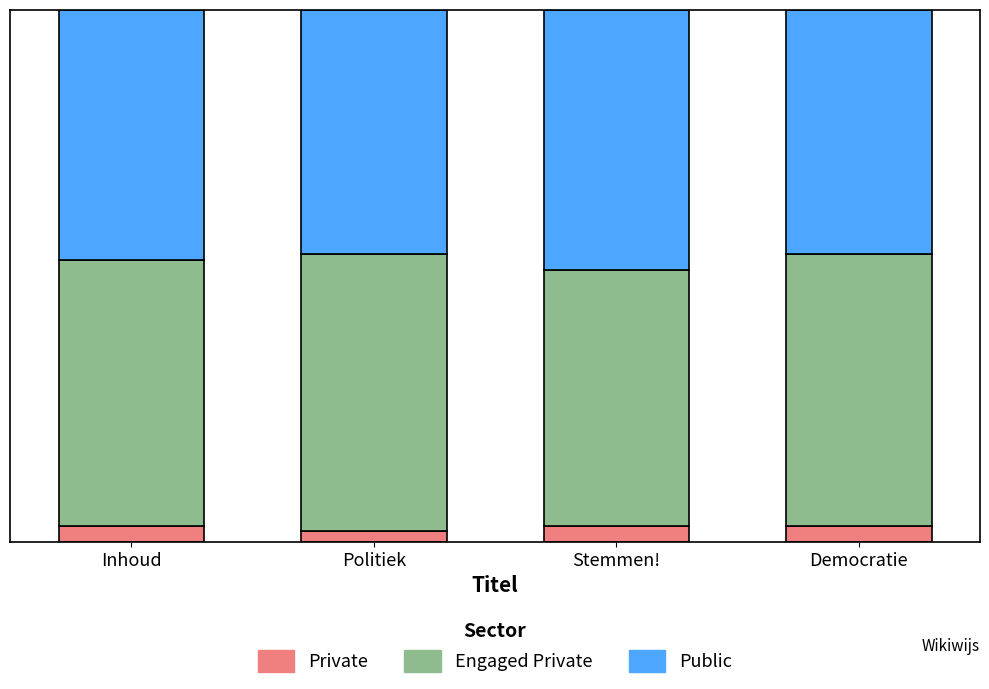

What are all the series names shown in the legend?

Private, Engaged Private, Public